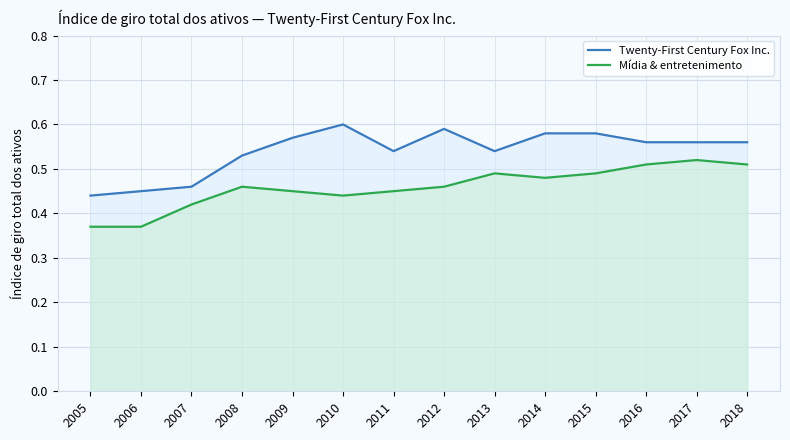

Does the chart display data point markers on the line(s)?

No